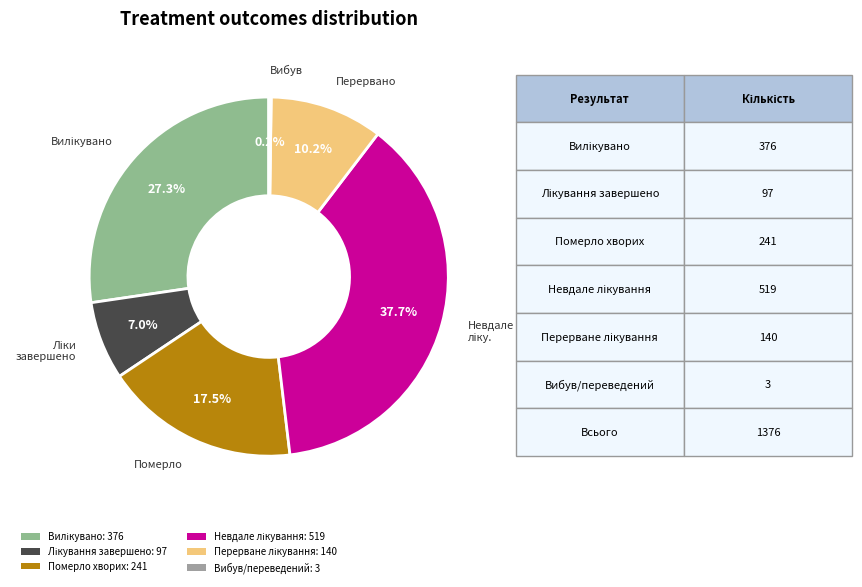

Which slice is the smallest?

Вибув/переведений